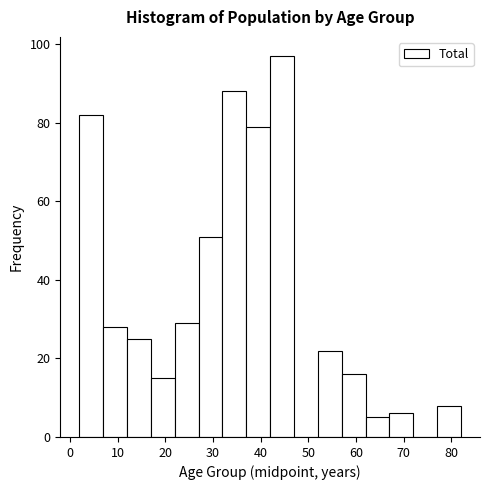

Reading left to right, transcribe this chart: for each bar, give the range it covers on the x-axis and its height. The values are not printed on the chart, so give them approximately, as read against the axis.

2 to 7: 82
7 to 12: 28
12 to 17: 26
17 to 22: 16
22 to 27: 30
27 to 32: 52
32 to 37: 88
37 to 42: 80
42 to 47: 98
47 to 52: 0
52 to 57: 22
57 to 62: 16
62 to 67: 6
67 to 72: 6
72 to 77: 0
77 to 82: 8